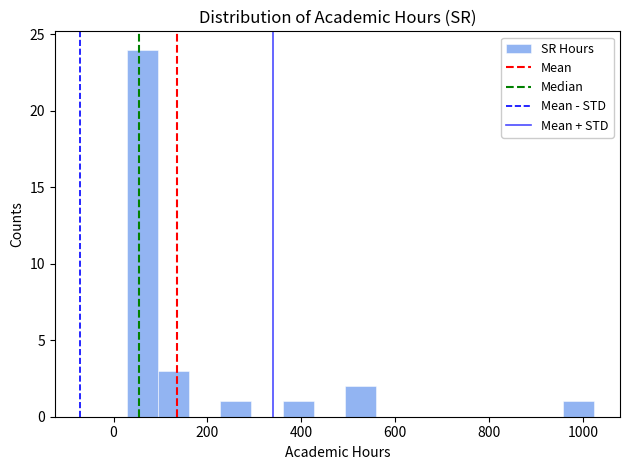

Around what value on the x-axis is the tallest bar? Give the approximate position of its centre, as read against the axis.

60